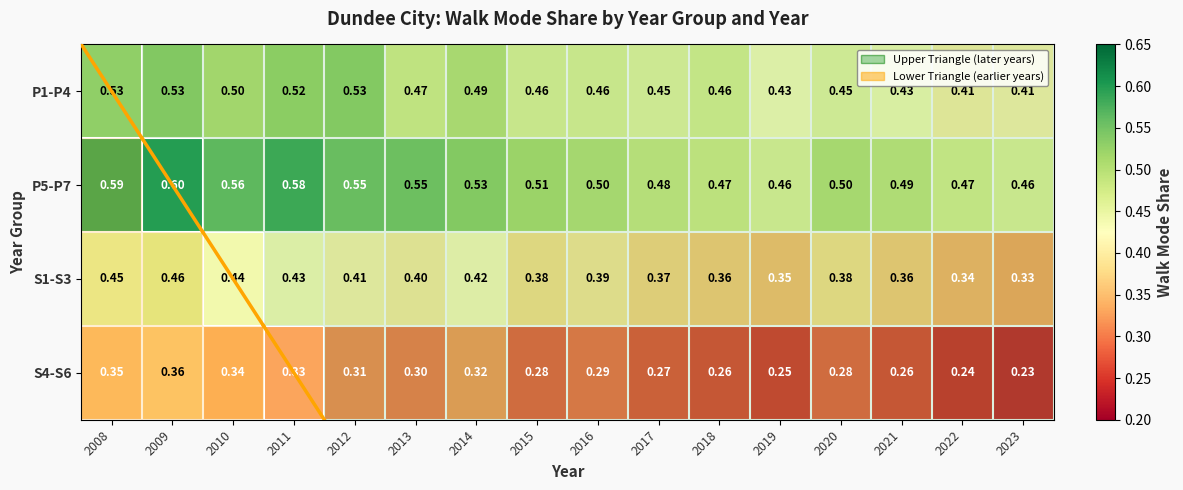

At which category is the sum across all series the highest?

2009